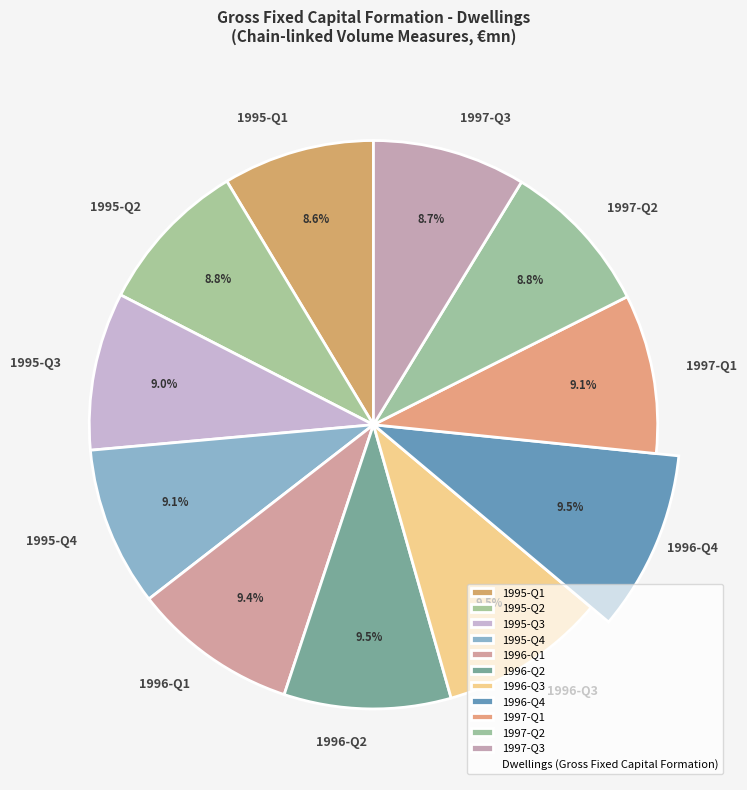

The 1996-Q2 slice represents 22% of the pie. True or false?

False